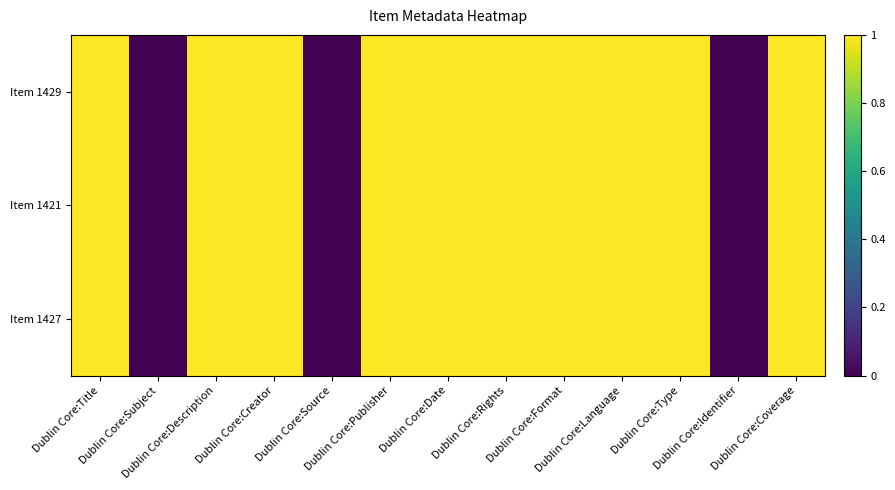

At how many categories does at least one series exceed 0?

10